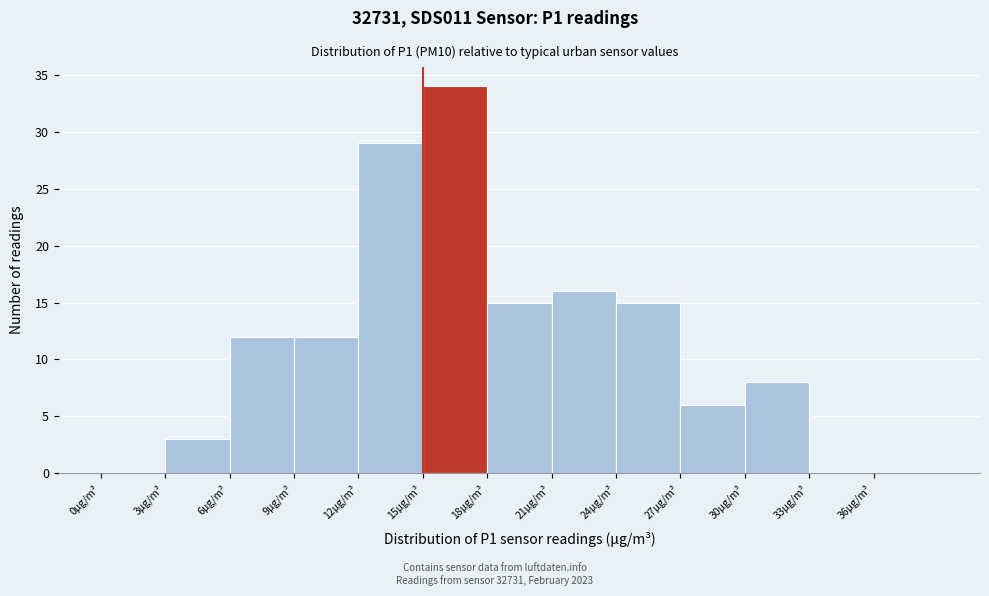

Reading left to right, transcribe this chart: for each bar, give the range it covers on the x-axis and its height. The values are not printed on the chart, so give them approximately, as read against the axis.

0 to 3: 0
3 to 6: 3
6 to 9: 12
9 to 12: 12
12 to 15: 29
15 to 18: 34
18 to 21: 15
21 to 24: 16
24 to 27: 15
27 to 30: 6
30 to 33: 8
33 to 36: 0
36 to 39: 0